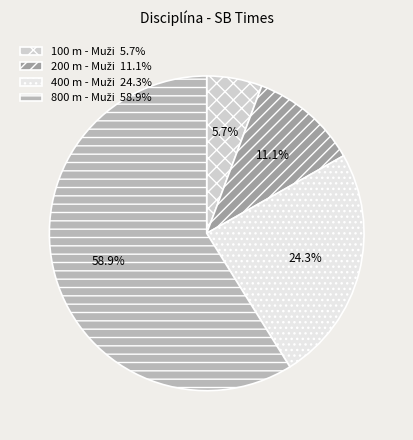

Is there a majority slice in this chart?

Yes